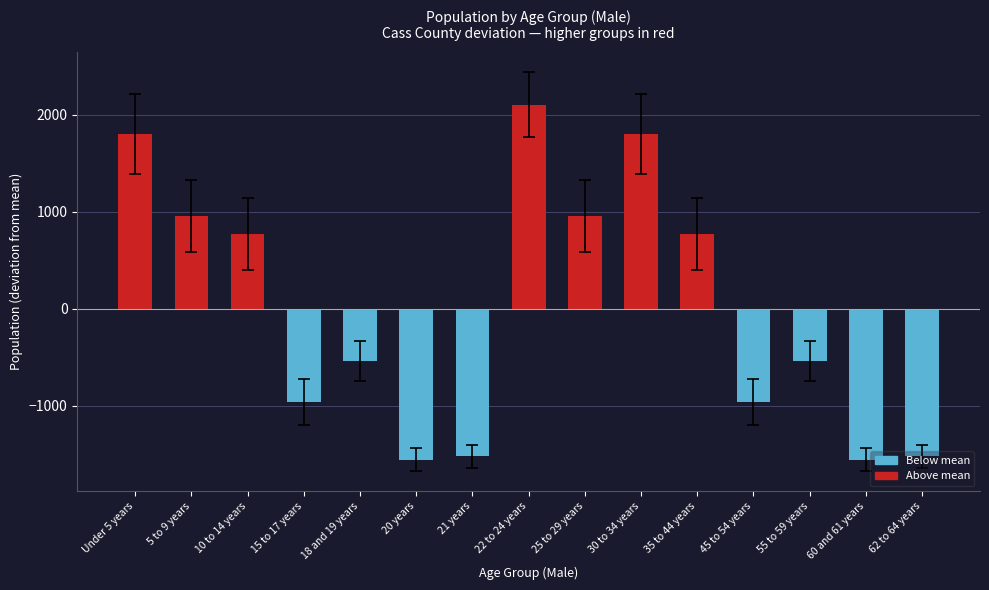

Which has a higher value, 60 and 61 years or 15 to 17 years?

15 to 17 years